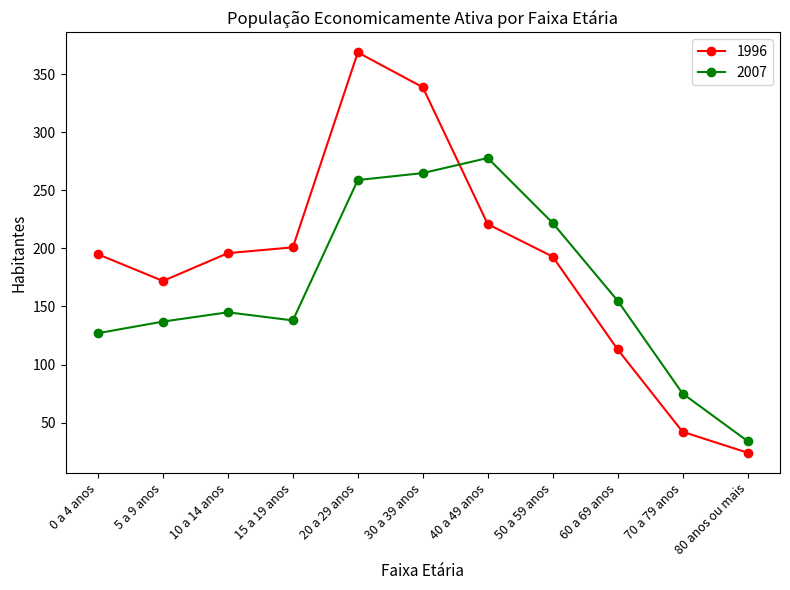

What are all the series names shown in the legend?

1996, 2007